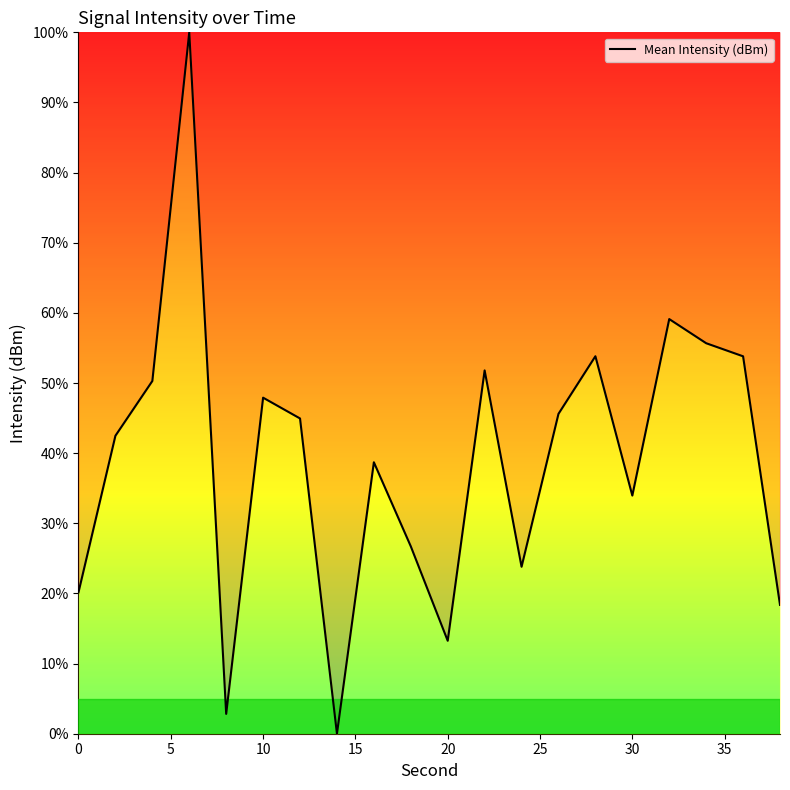

What is the difference between the maximum and minimum values?

100.0